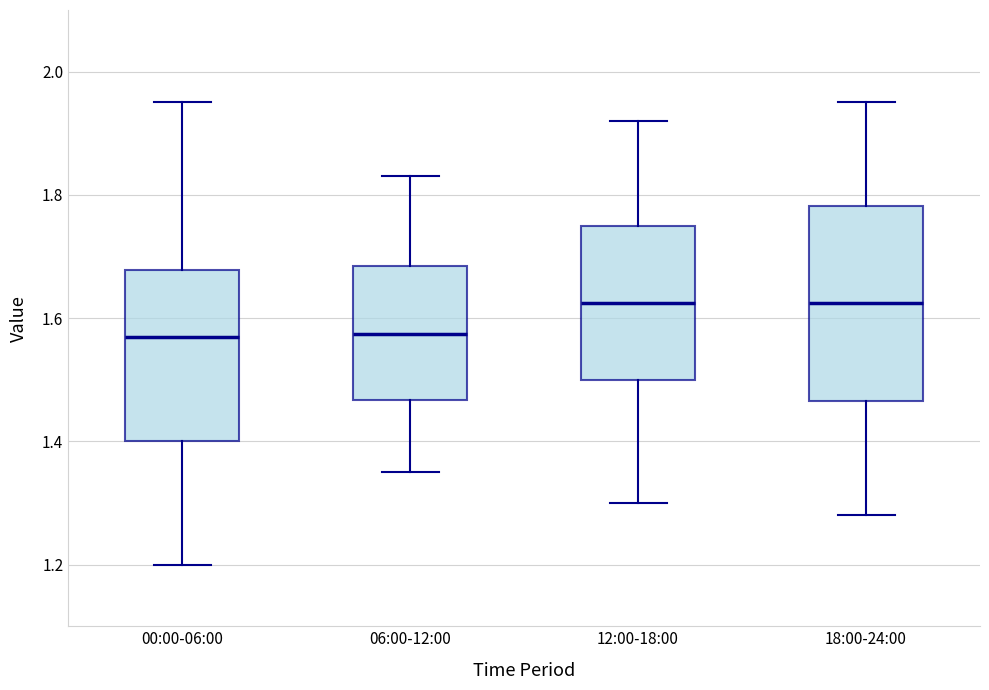

Reading left to right, transcribe this box plot: for each box, give where its median line is, the range the box spans, and where its two whiskers end, as read against the y-axis. The values are not printed on the chart, so give them approximately, as read against the axis.

00:00-06:00: median 1.58, box 1.40 to 1.68, whiskers 1.20 to 1.96
06:00-12:00: median 1.58, box 1.46 to 1.68, whiskers 1.36 to 1.84
12:00-18:00: median 1.62, box 1.50 to 1.76, whiskers 1.30 to 1.92
18:00-24:00: median 1.62, box 1.46 to 1.78, whiskers 1.28 to 1.96